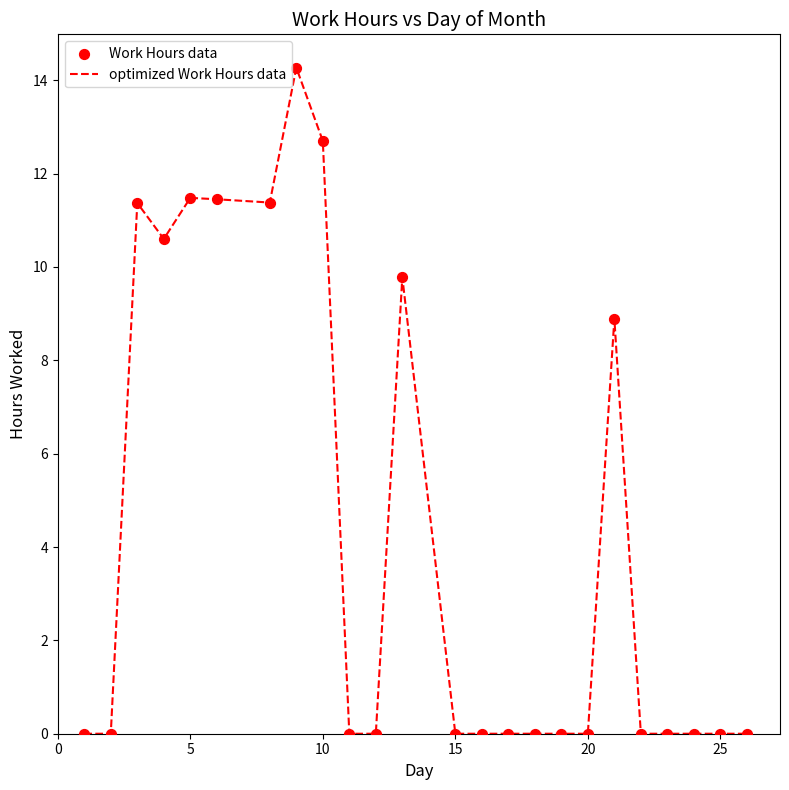

What is the maximum value shown in the chart?

14.3